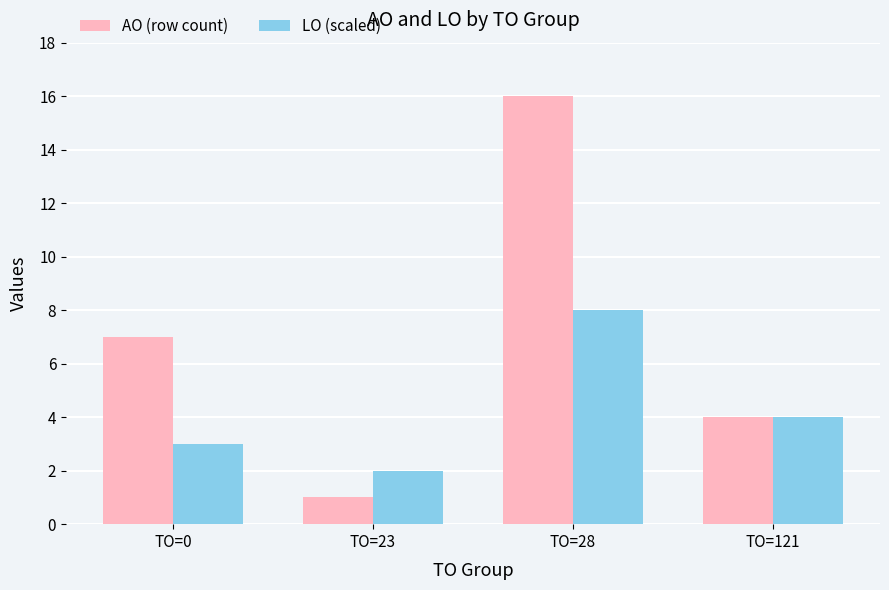

Reading left to right, transcribe all the data shown in this chart.

AO (row count): 7	1	16	4
LO (scaled): 3	2	8	4